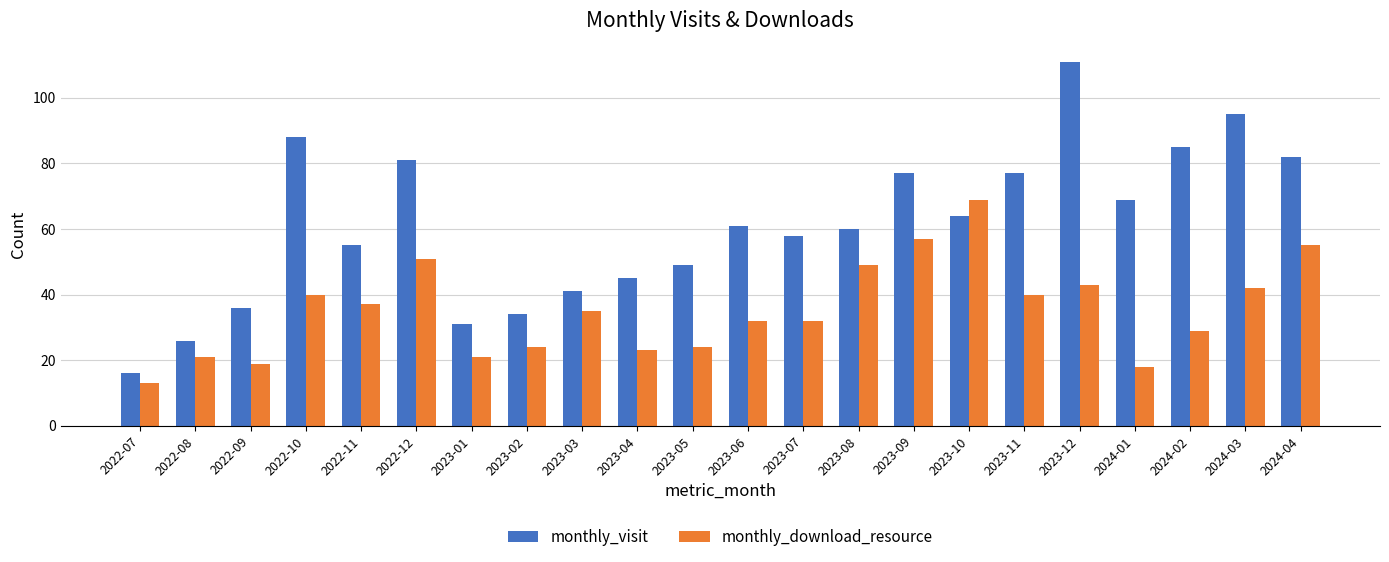

Between 2022-09 and 2023-08, which series saw the biggest shift?

monthly_download_resource